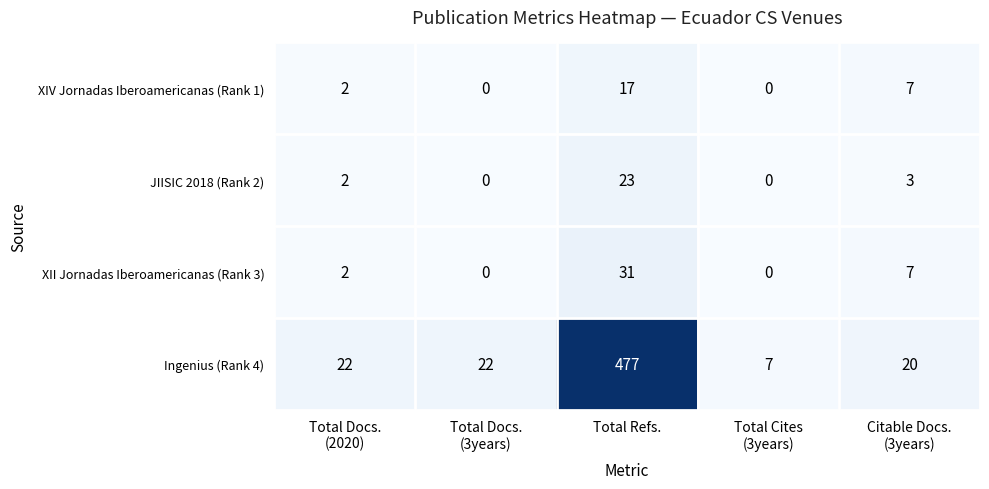

Is it true that XIV Jornadas Iberoamericanas (Rank 1) equals 17 at Total Refs.?

True